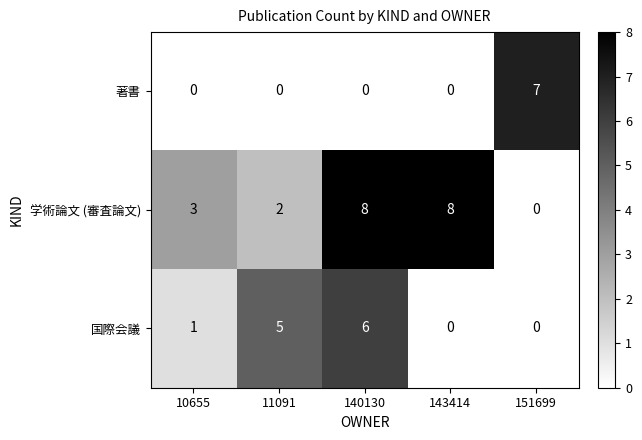

True or false: 国際会議 has a value of 1 at 10655.

True